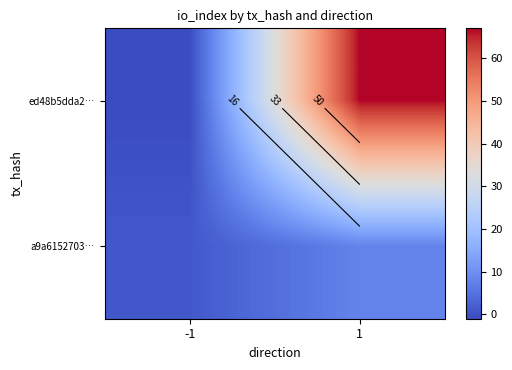

Rank the series by their average value, from lowest to highest.

a9a6152703…, ed48b5dda2…